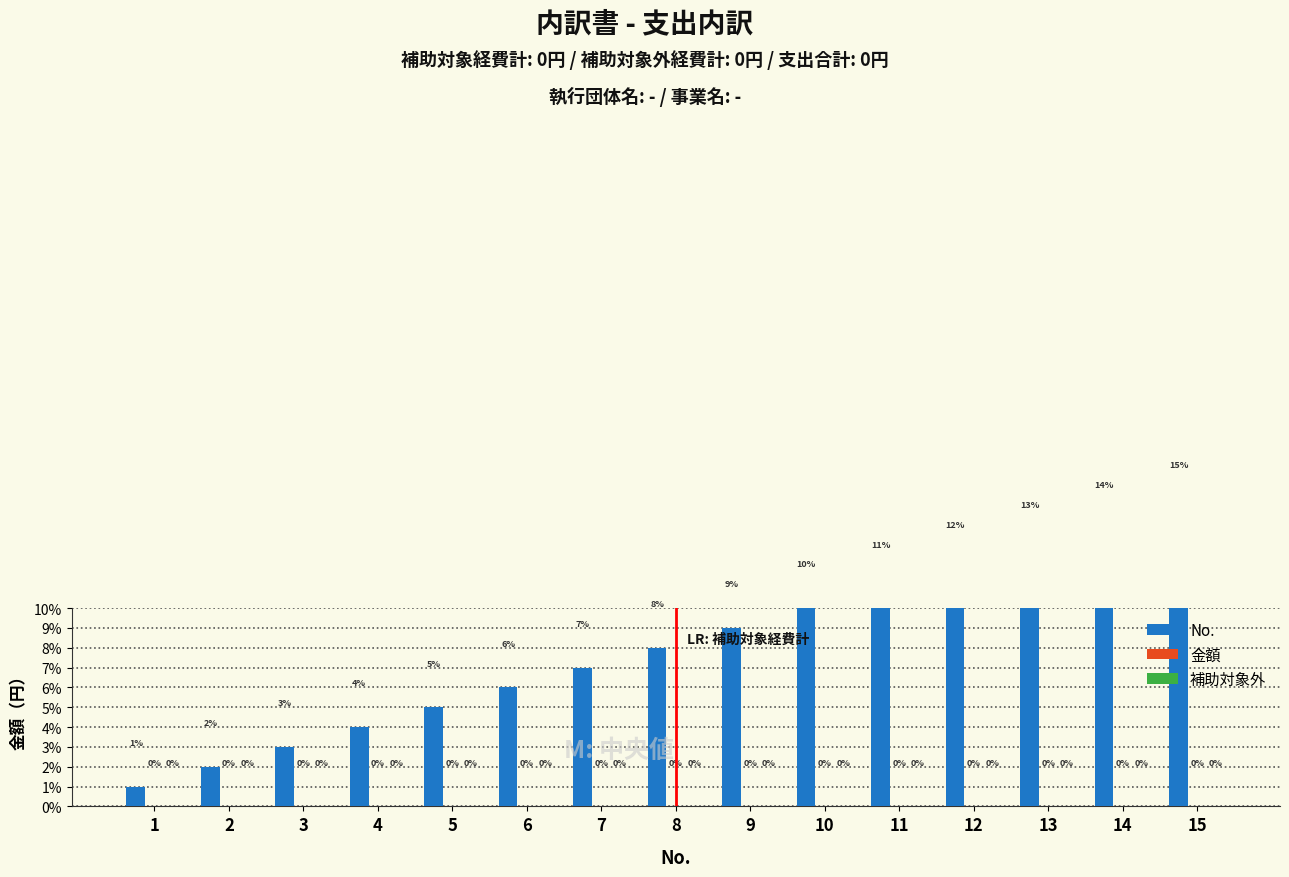

How many distinct data groups are displayed?

3